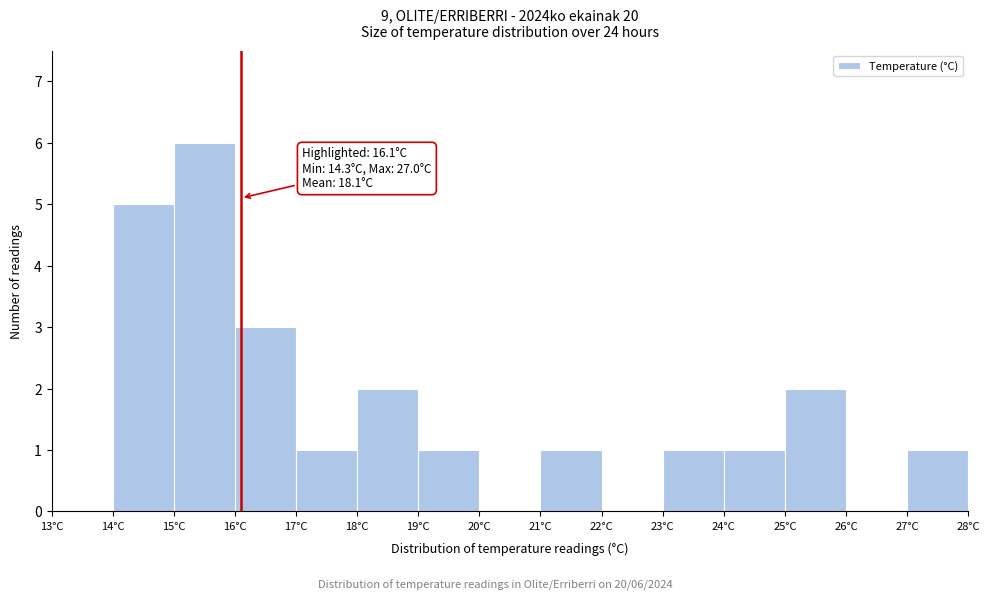

Over which range of the x-axis is the bar tallest?

15 to 16